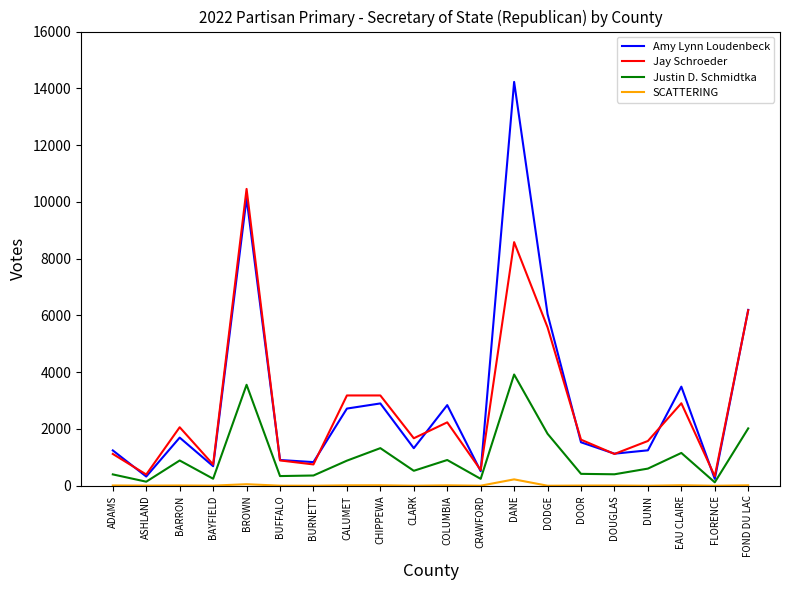

In Justin D. Schmidtka, how many points are lower than both neighbors (excluding endpoints)?

7